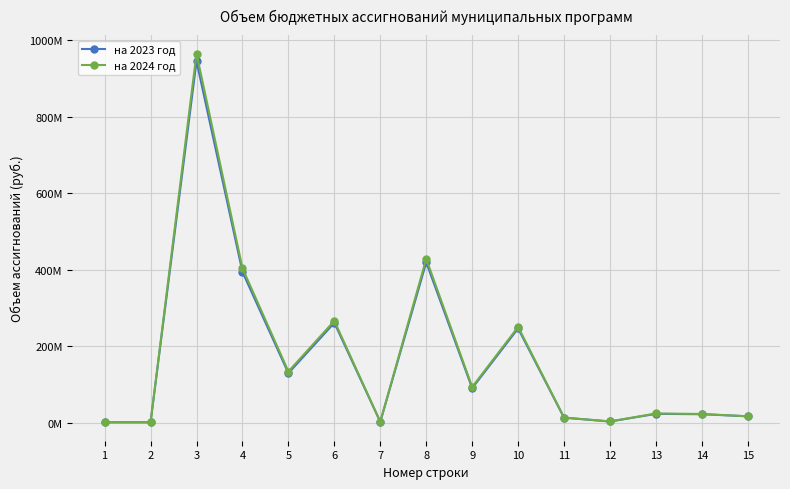

Which label corresponds to the largest value in the chart?

3